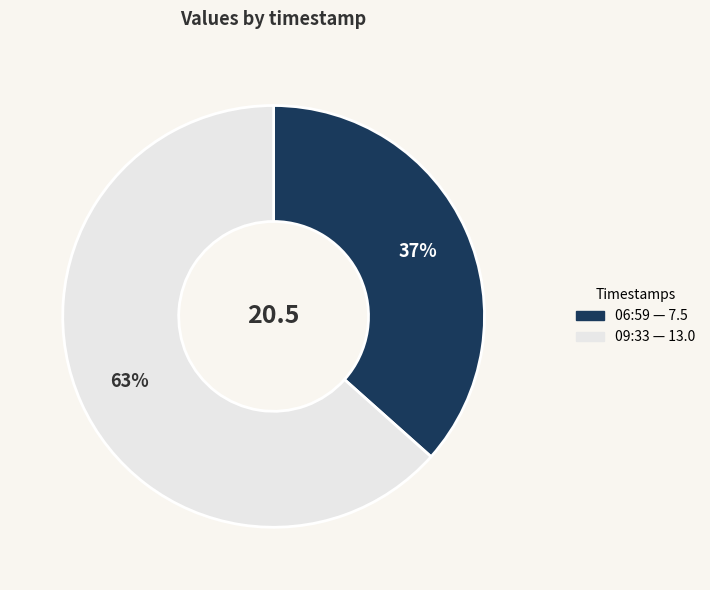

To the nearest percent, what is the average slice percentage?

50%